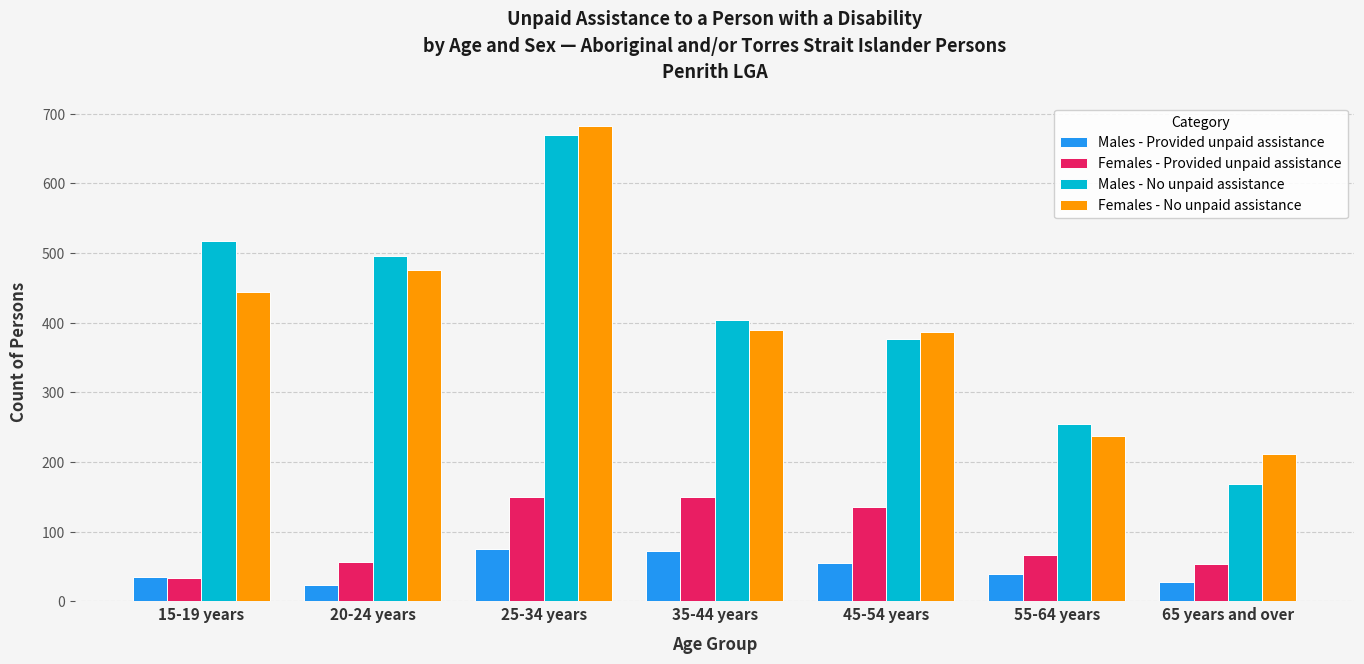

At which category is the sum across all series the highest?

25-34 years